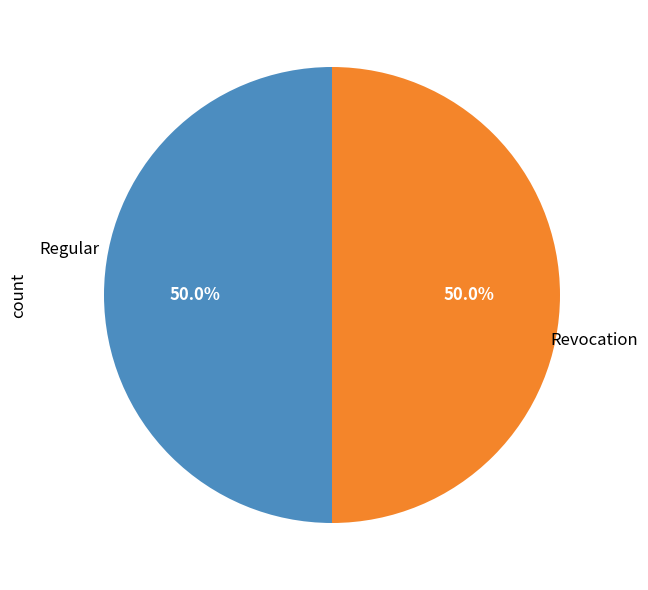

Rank the categories by value from lowest to highest.

Revocation, Regular